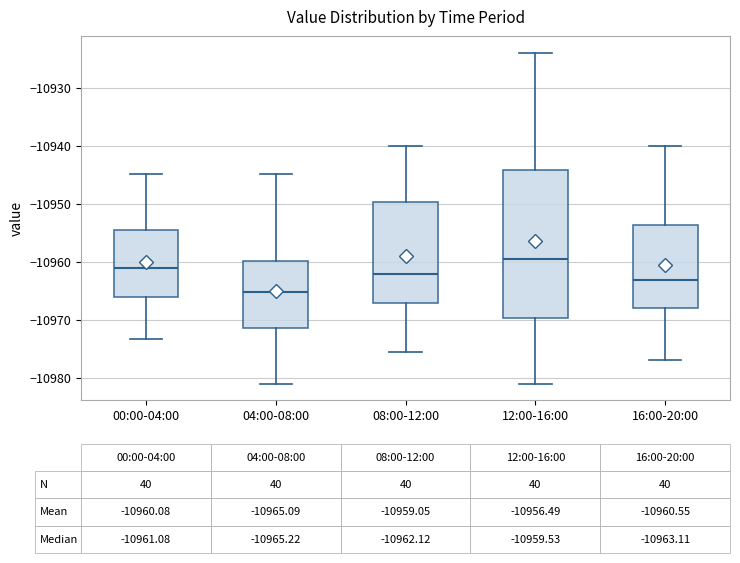

Which box's median line is the highest?

12:00-16:00